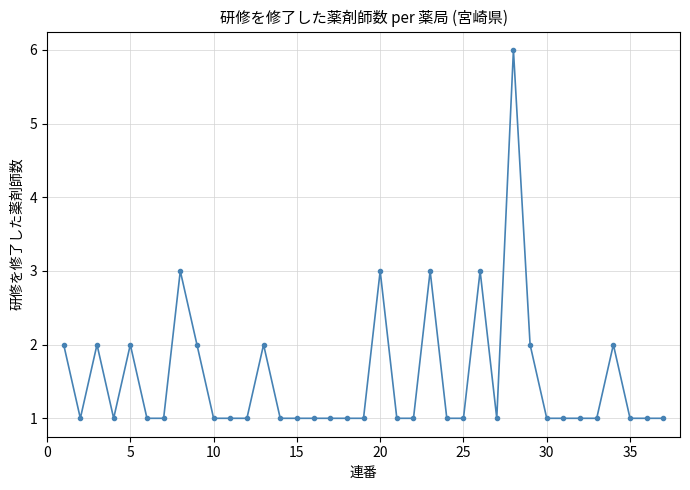

What is the greatest value displayed?

6